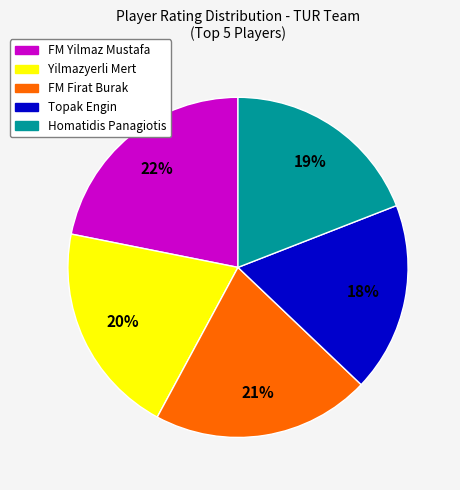

Is there any slice that represents more than half of the pie?

No